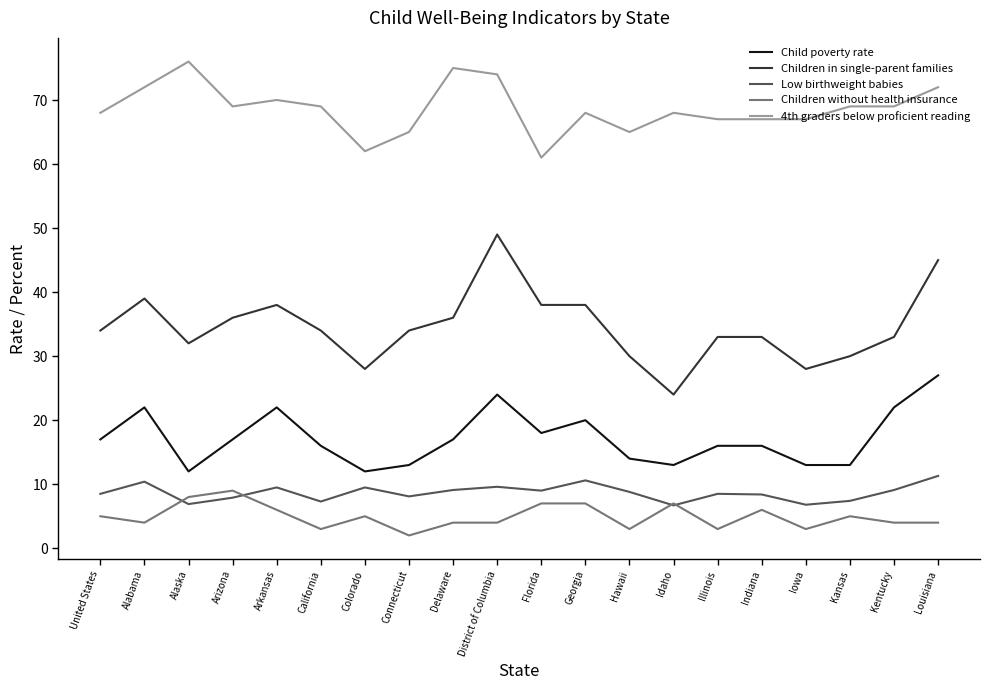

What is the greatest value displayed?

76.0